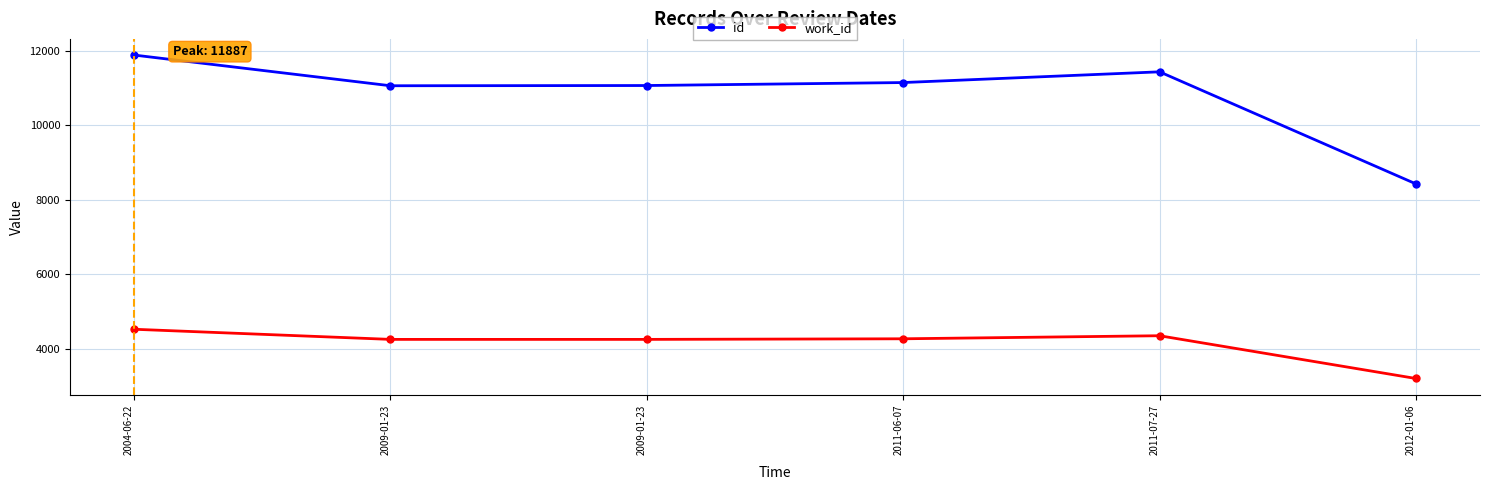

True or false: work_id and id cross at least once.

False